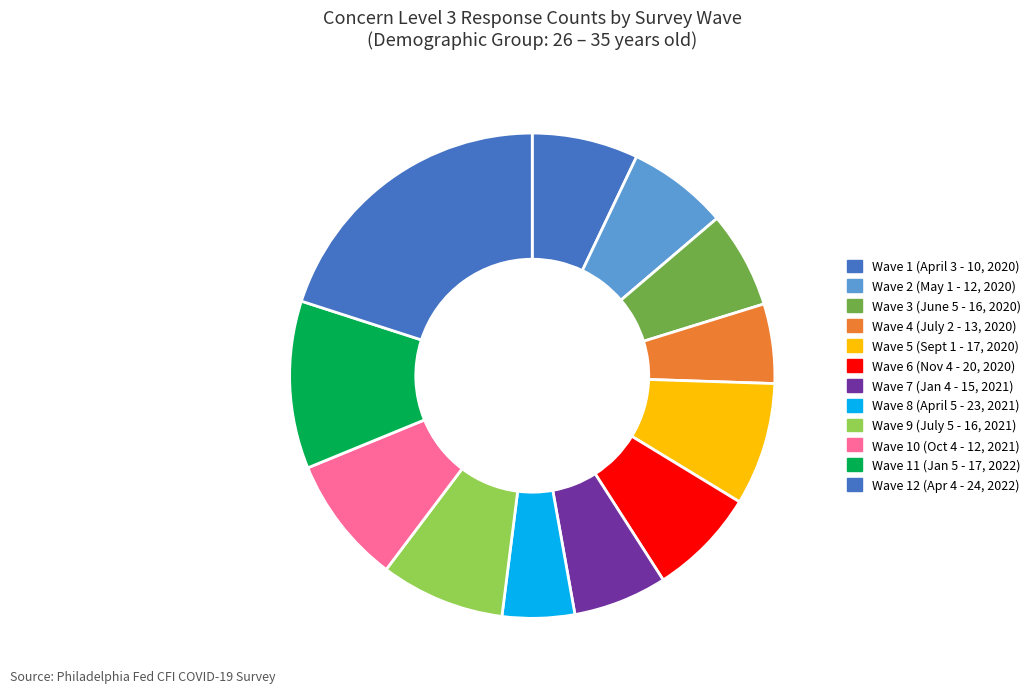

To the nearest percent, what portion does Wave 7 (Jan 4 - 15, 2021) represent?

6%